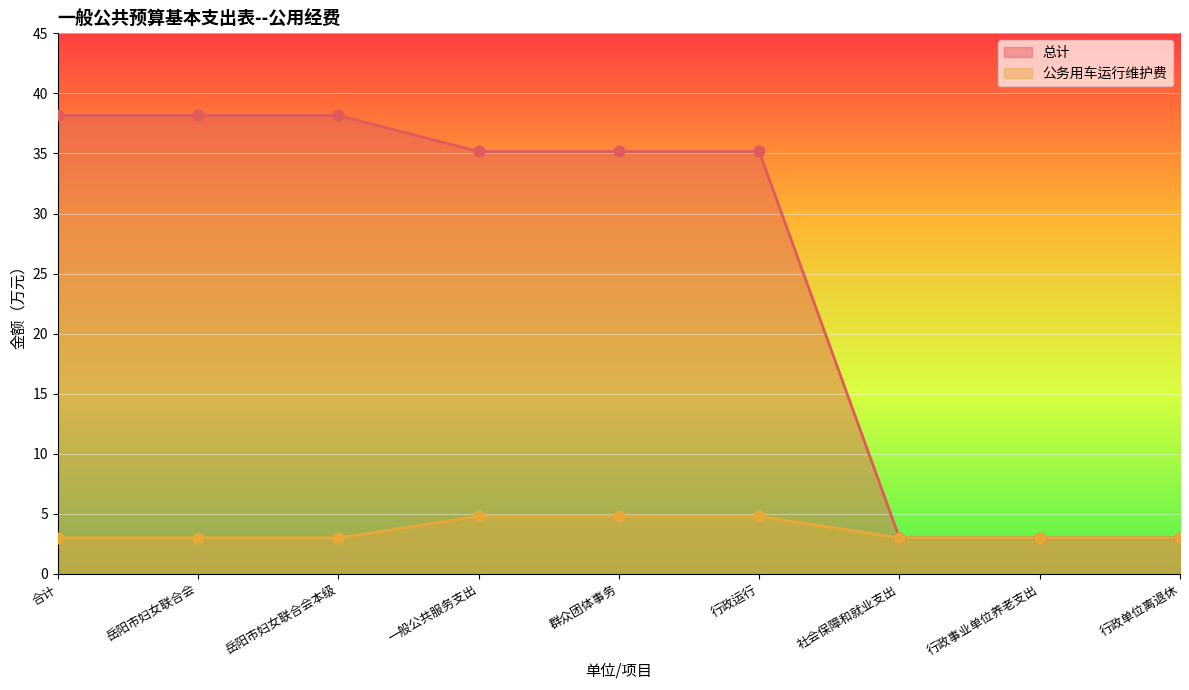

Which series has the largest Y range (max minus min)?

总计